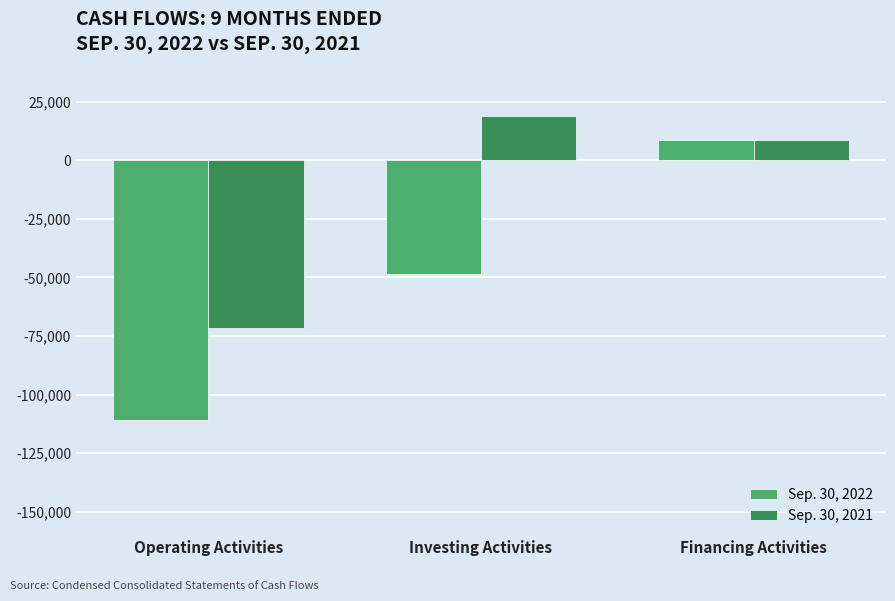

At Investing Activities, list the series in order from smallest to largest.

Sep. 30, 2022, Sep. 30, 2021